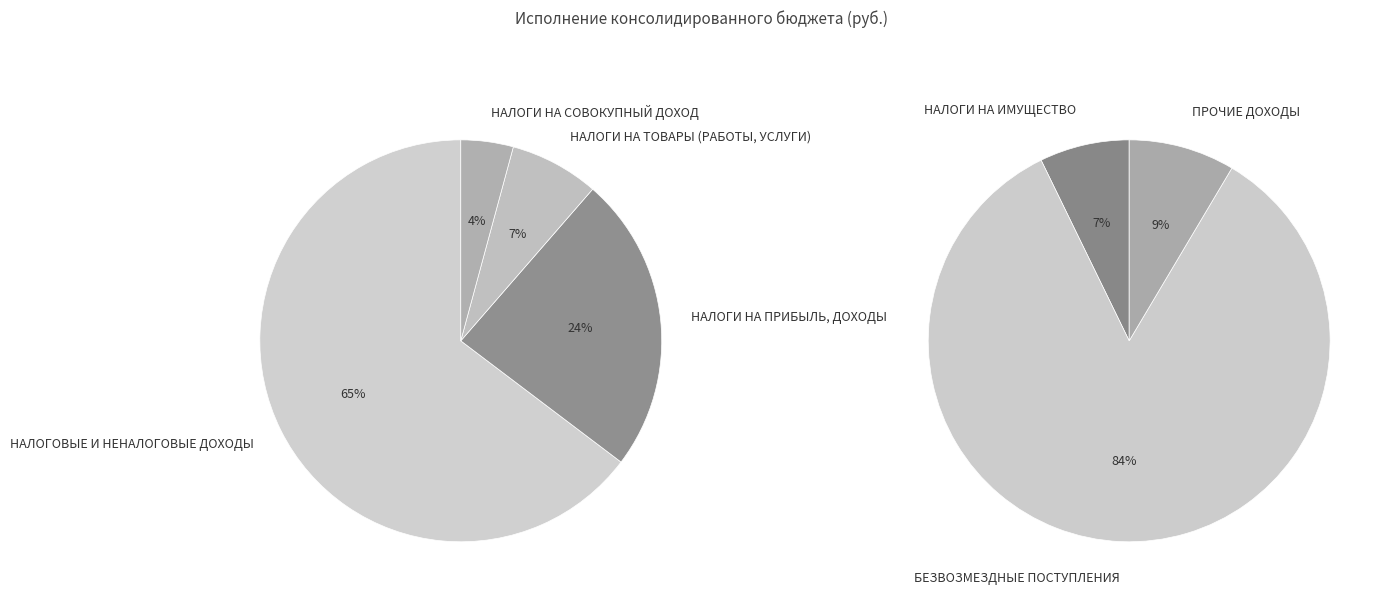

What is the change in value from НАЛОГОВЫЕ И НЕНАЛОГОВЫЕ ДОХОДЫ to НАЛОГИ НА ТОВАРЫ (РАБОТЫ, УСЛУГИ)?

-9175169.0